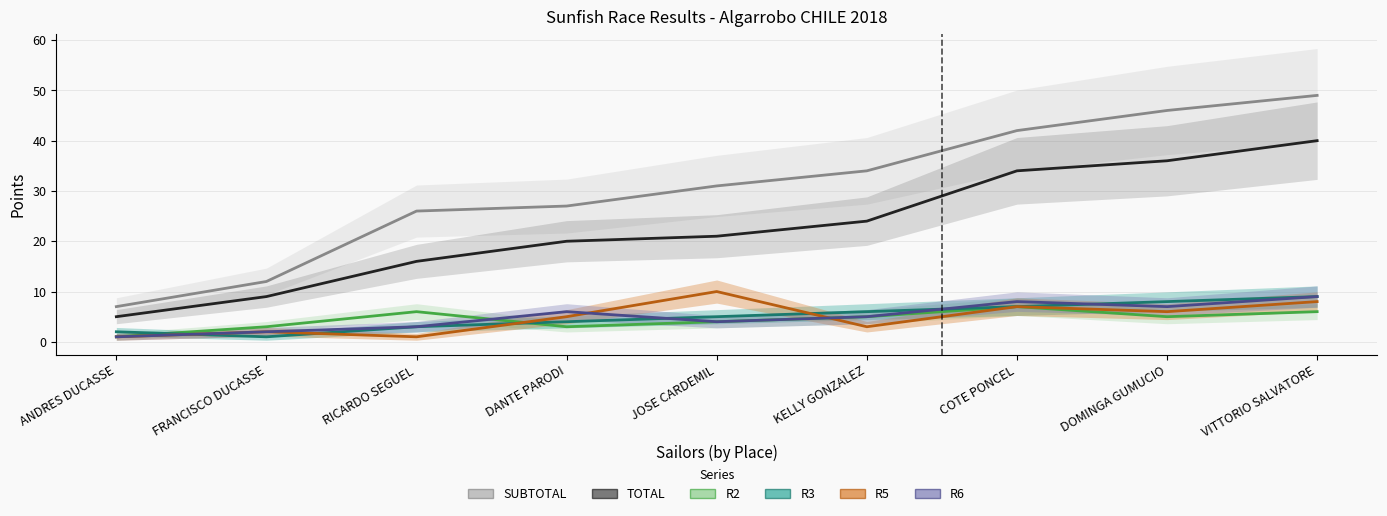

What is the label of the 6th point from the left?

KELLY GONZALEZ